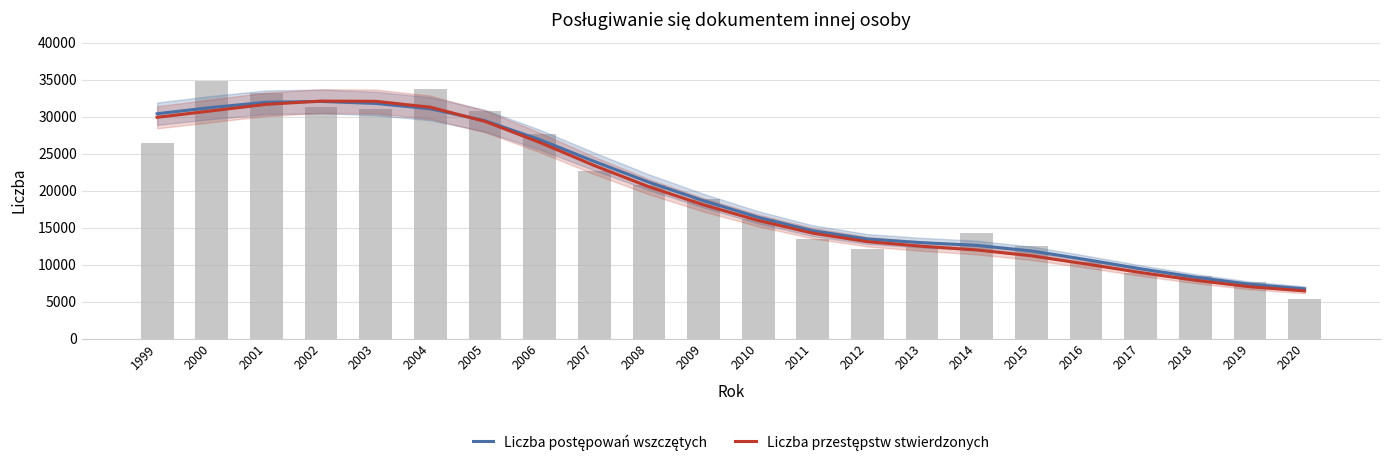

What is the sum of all Liczba przestępstw stwierdzonych values?

424830.0